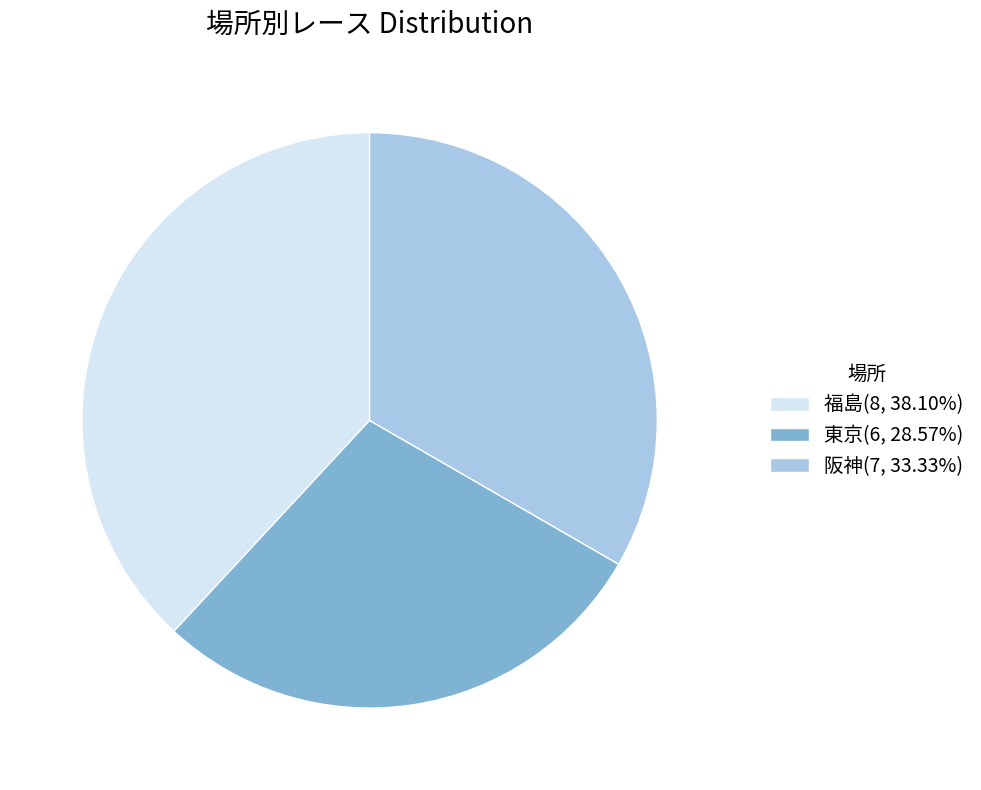

Count the number of slices in the pie.

3